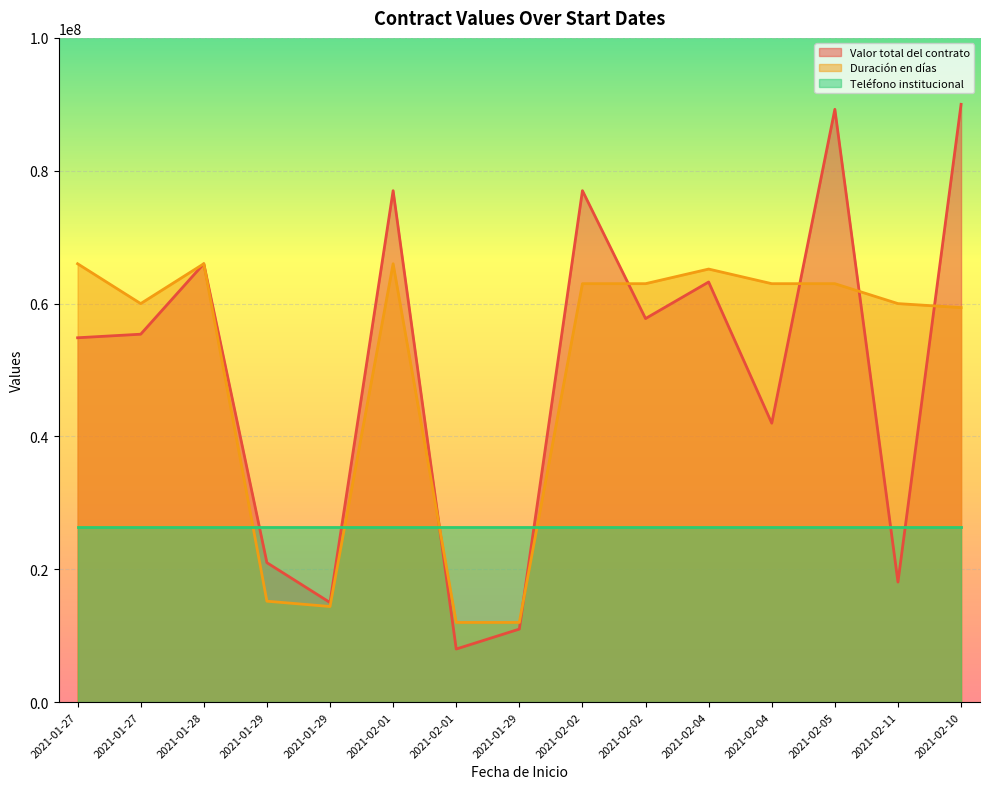

Which series has the largest range (max minus min)?

Valor total del contrato